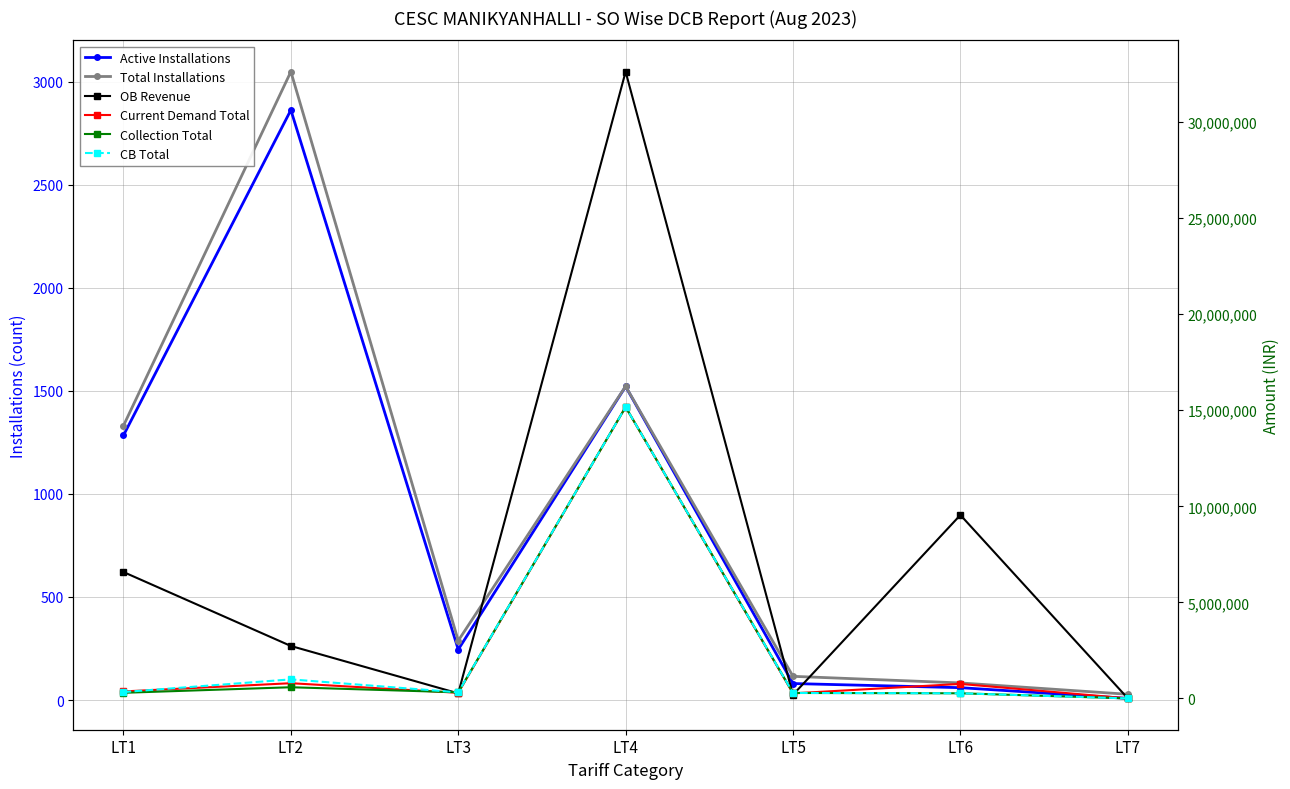

In OB Revenue, how many points are higher than both neighbors (excluding endpoints)?

2